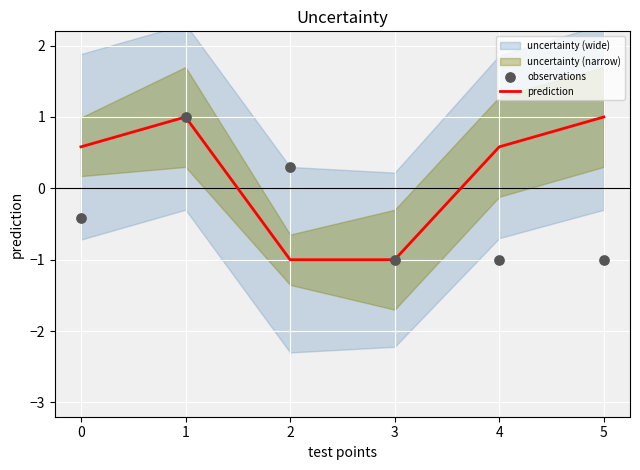

What is the total value across all series at 4?

-0.4